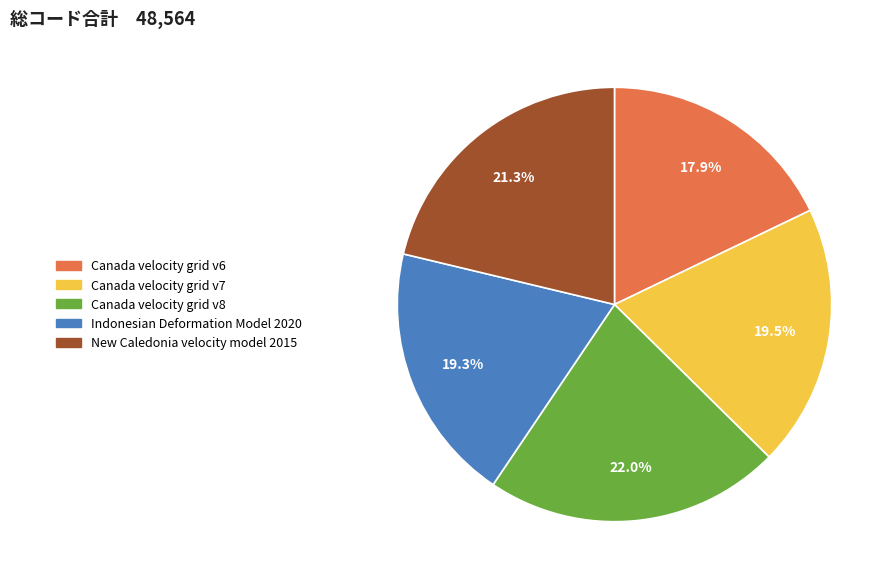

What percentage do New Caledonia velocity model 2015 and Canada velocity grid v7 together represent?

40.8%